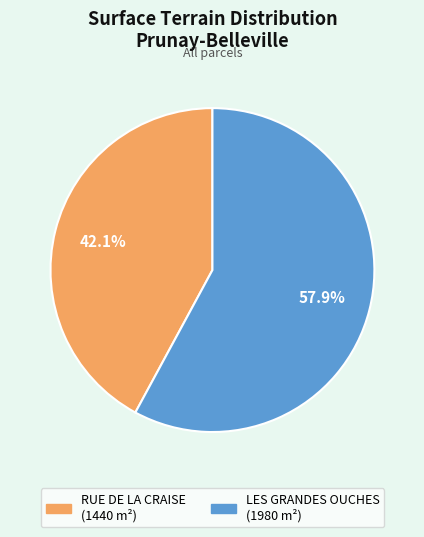

Rank the categories by value from highest to lowest.

LES GRANDES OUCHES, RUE DE LA CRAISE